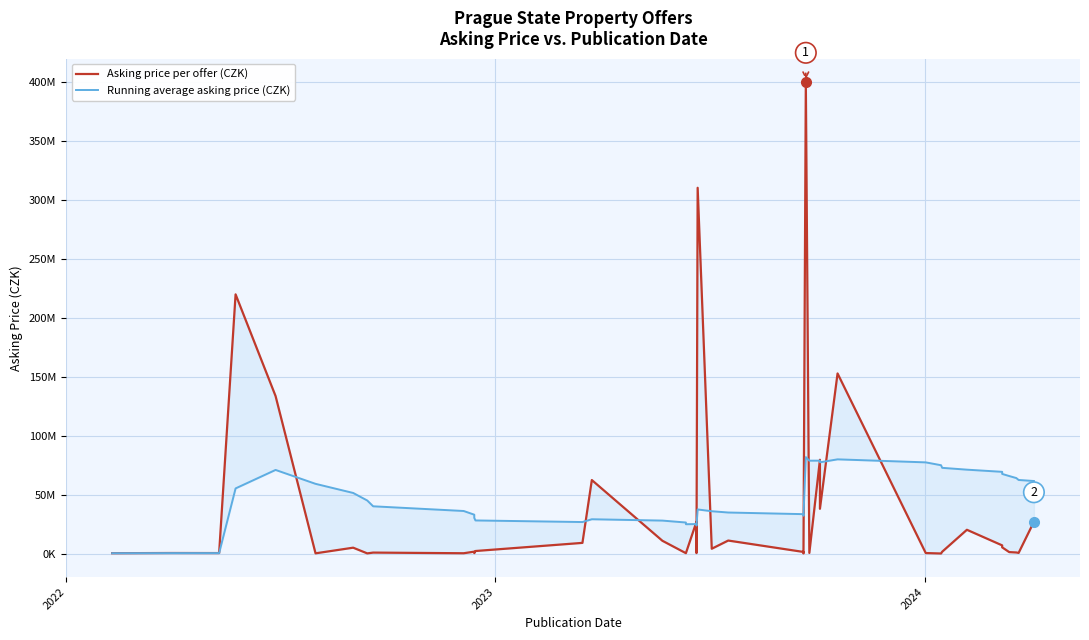

Is it true that Asking price per offer (CZK) equals 471200.0 at 2022?

True